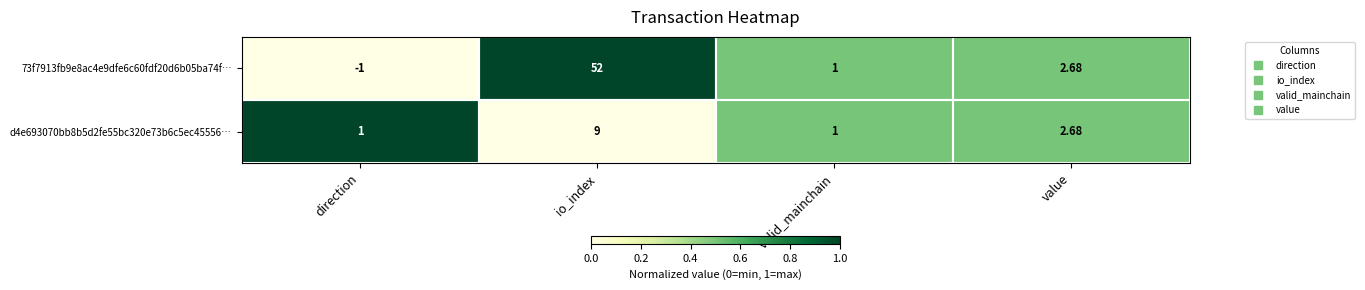

What is the total value across all series at io_index?

61.0